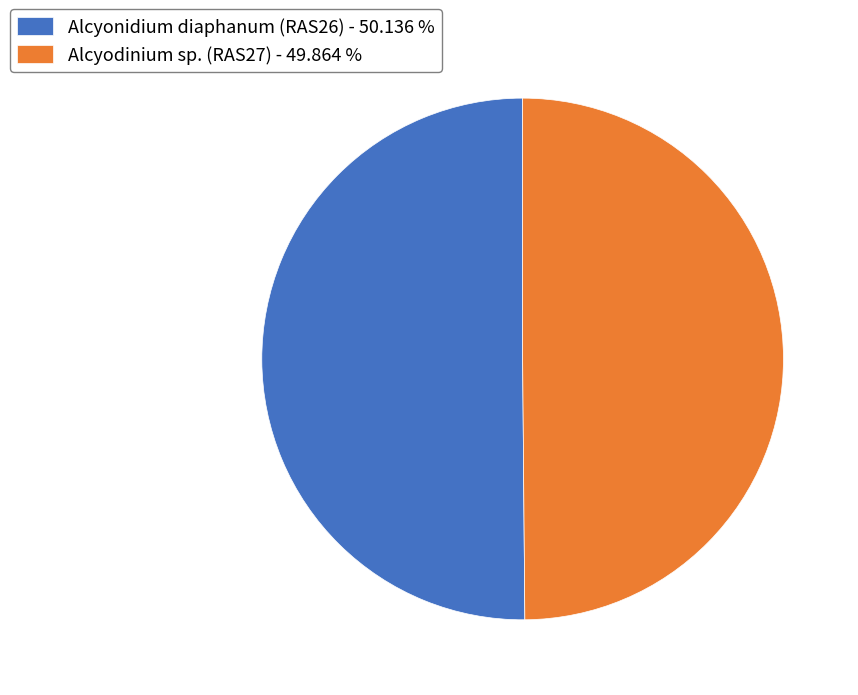

What is the ratio of the value at Alcyodinium sp. (RAS27) - 49.864 % to the value at Alcyonidium diaphanum (RAS26) - 50.136 %?

1.0